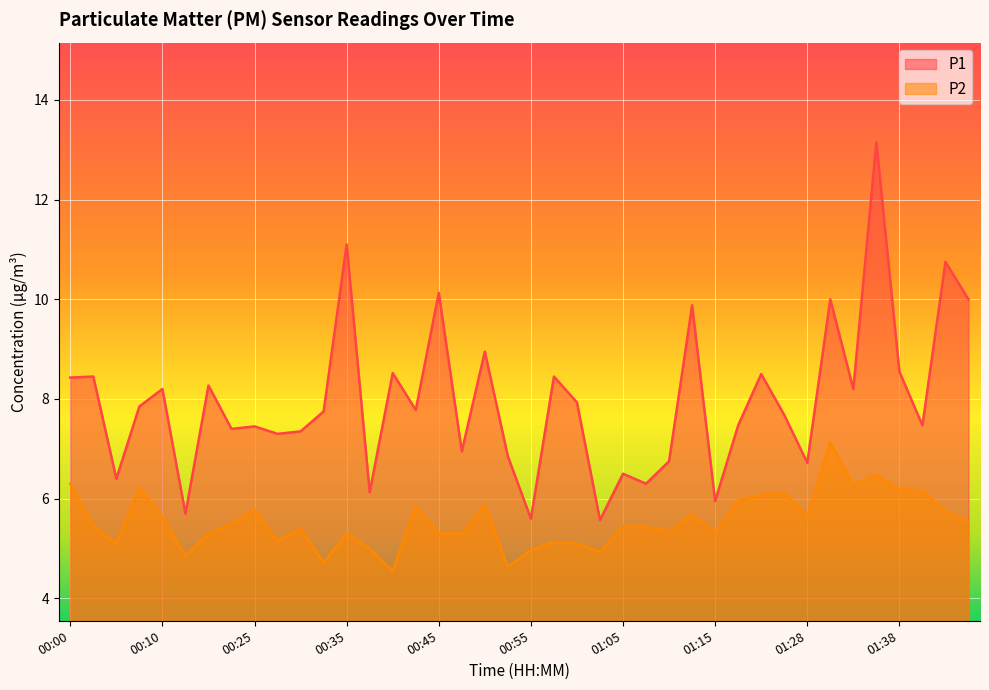

What is the sum of the P2 values at 01:00 and 01:38?

11.3